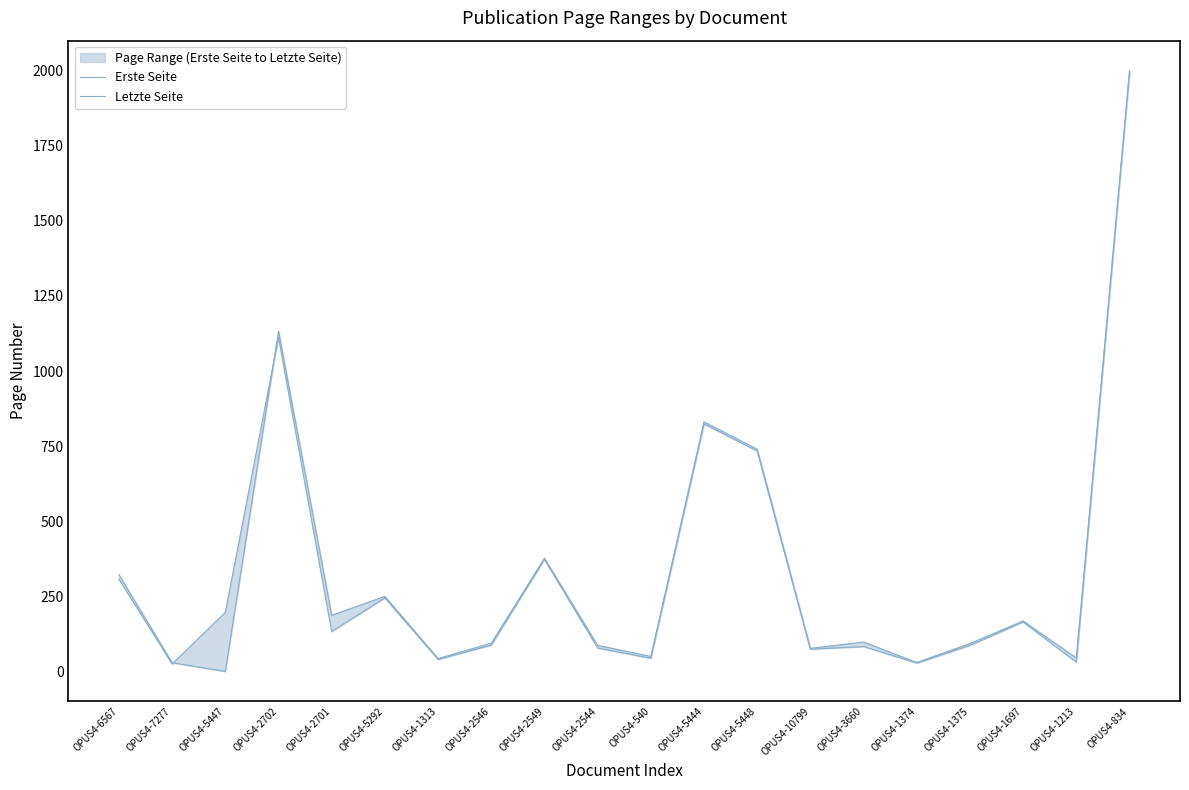

Is the value of Erste Seite at OPUS4-6567 greater than the value of Letzte Seite at OPUS4-5444?

No